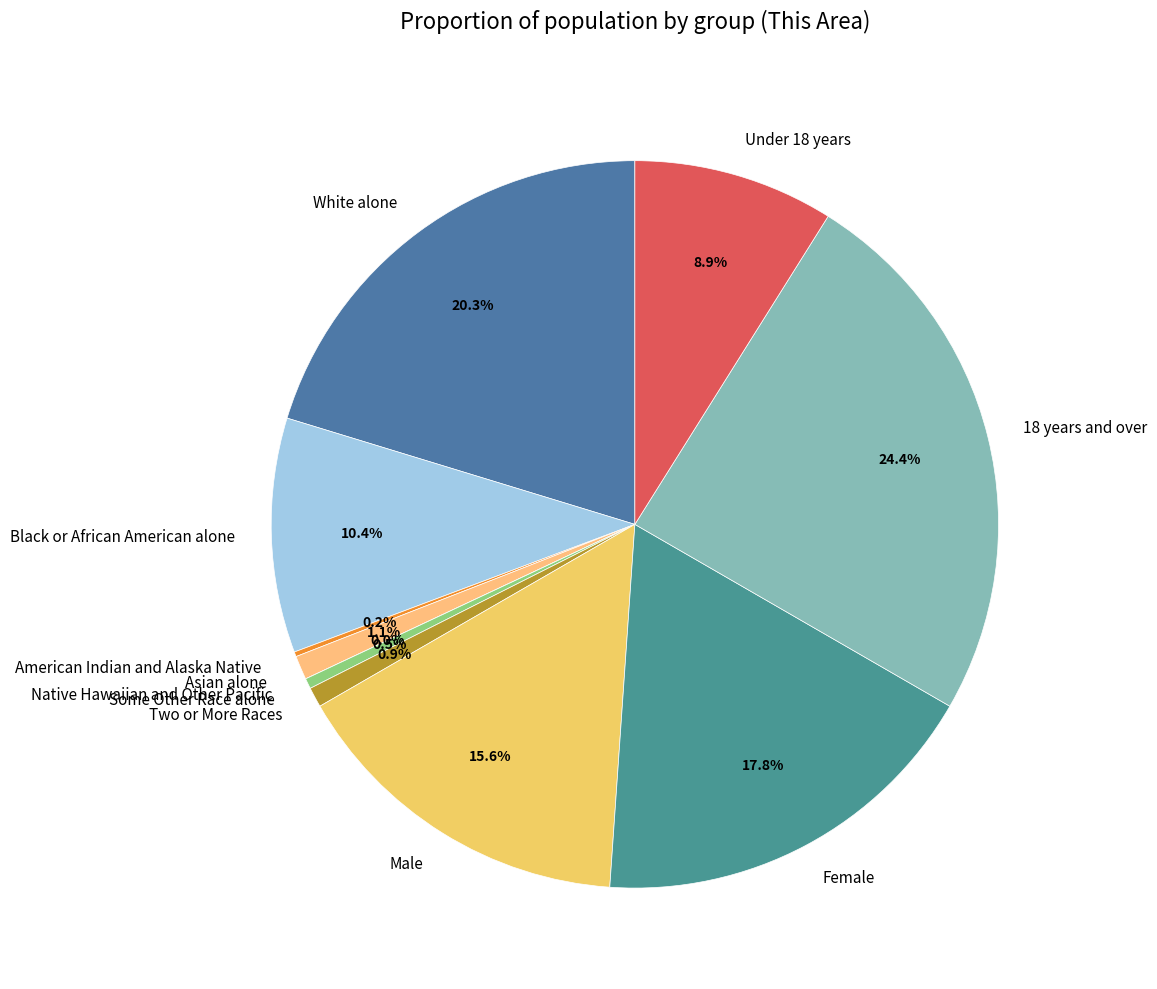

What is the largest slice in the pie chart?

18 years and over